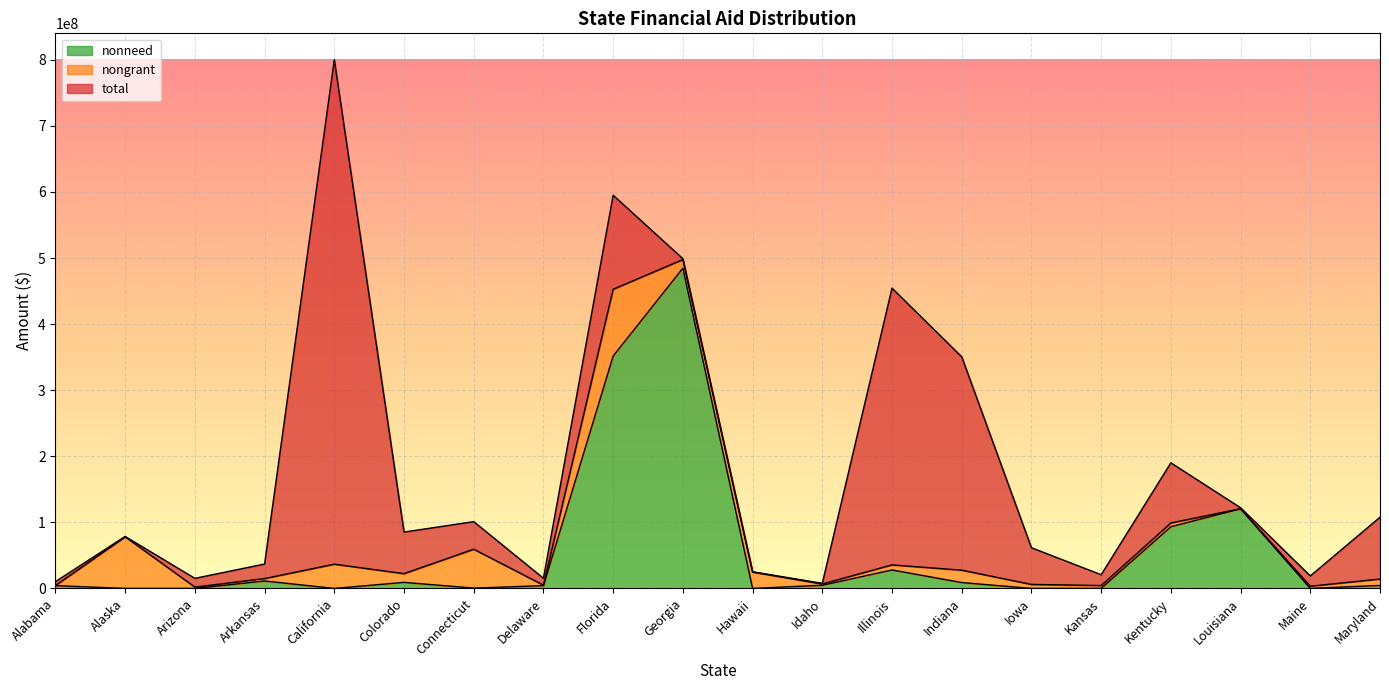

The nonneed series shows 8864125 at Indiana. True or false?

True